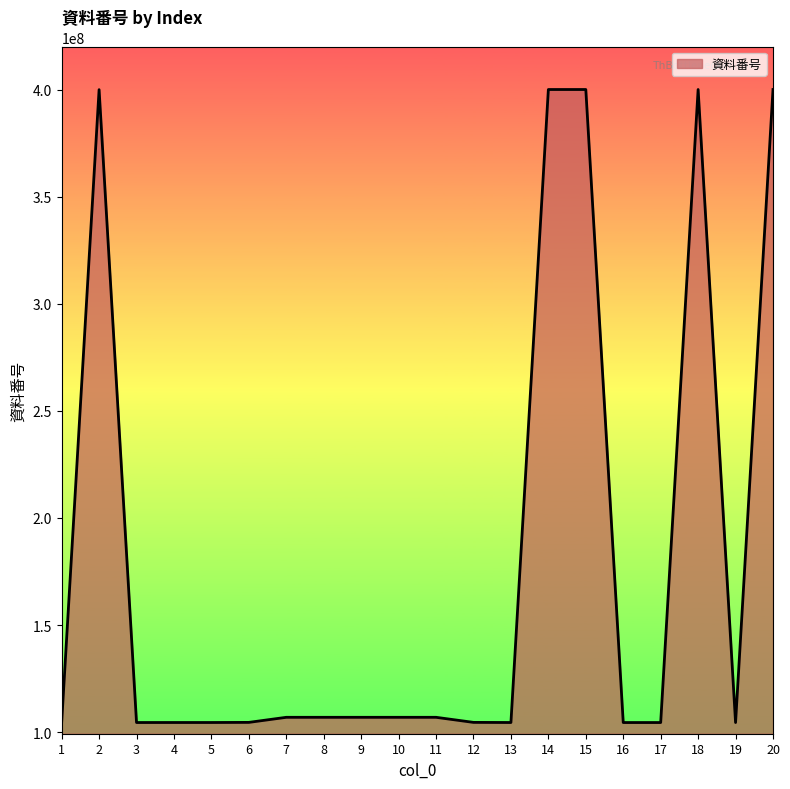

What is the sum of the values at 12 and 1?

209032842